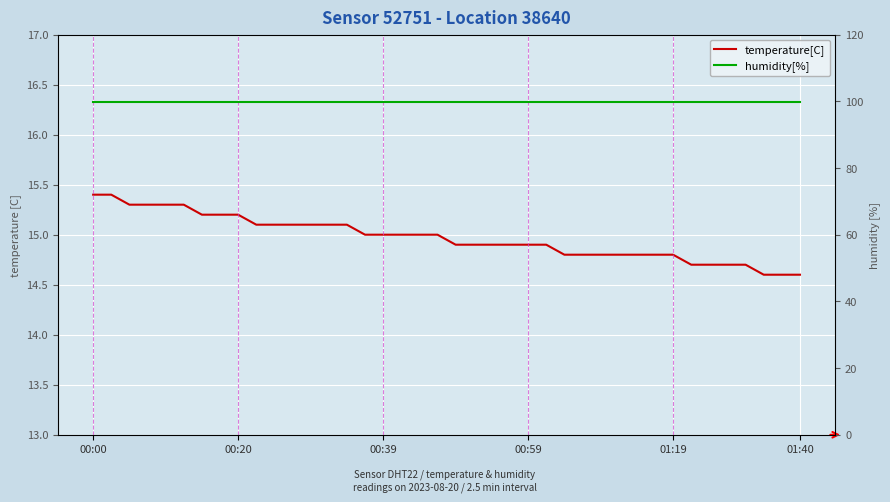

What is the total value across all series at 11?

115.0